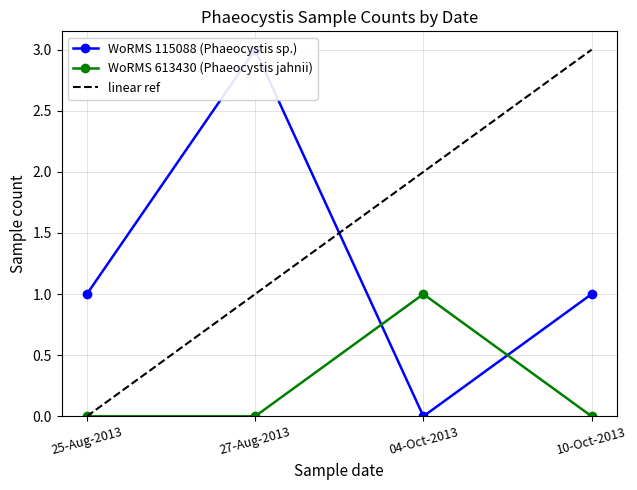

What is the label of the 1st point from the left?

25-Aug-2013